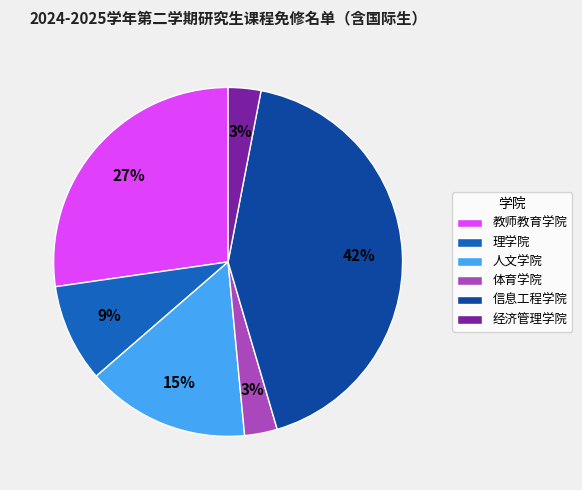

To the nearest percent, what is the difference between the largest and smallest slice percentages?

39%